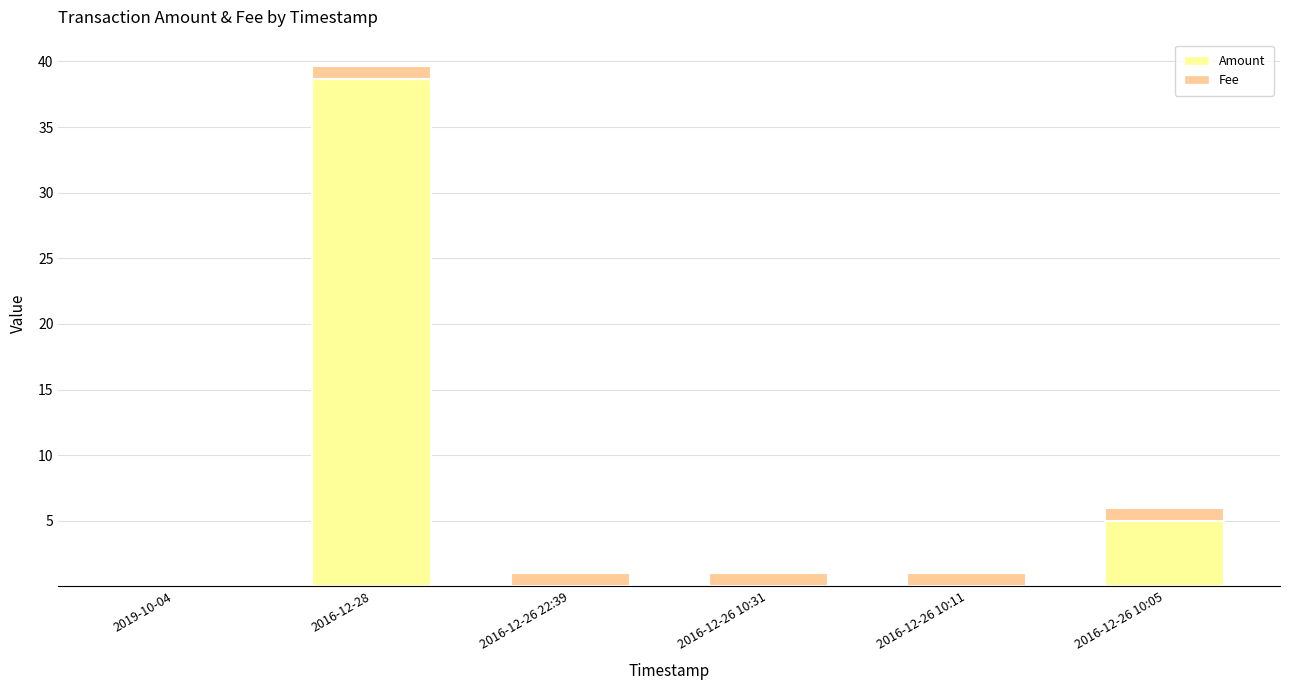

What is the sum of the Amount values at 2016-12-28 and 2016-12-26 10:11?

38.7